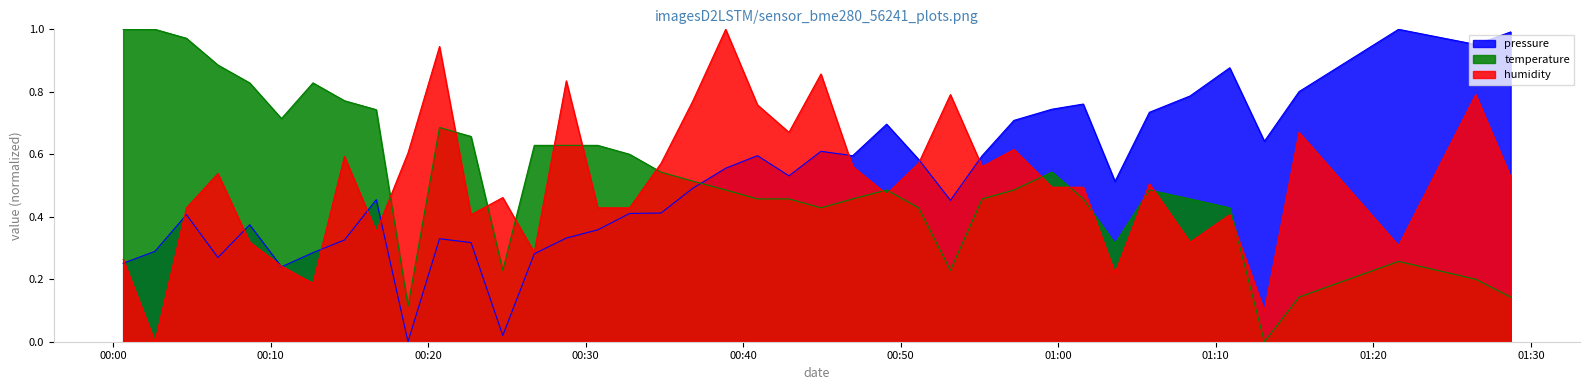

True or false: humidity and temperature cross at least once.

True